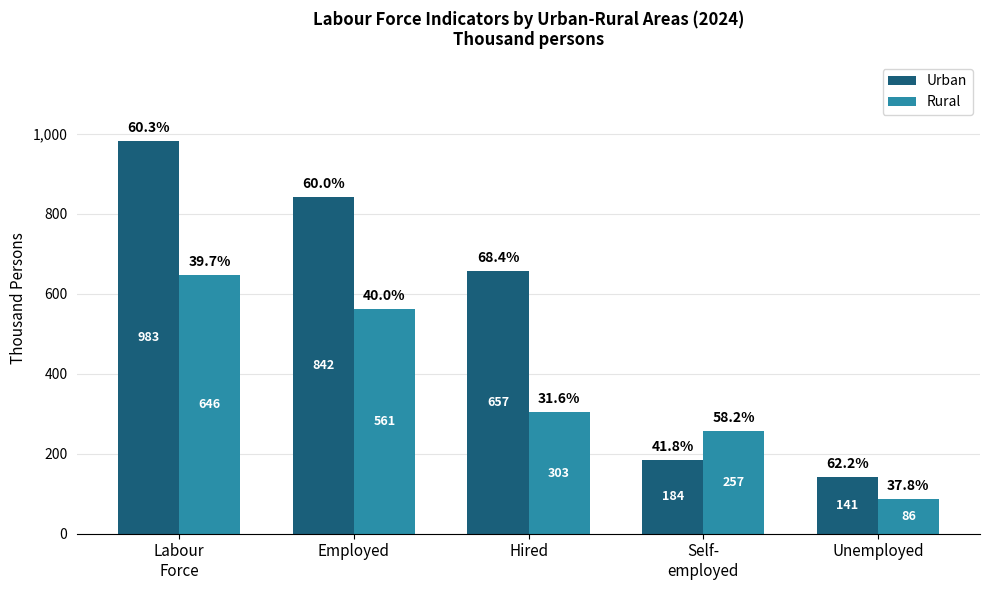

At which label is Rural closest to 366?

Hired